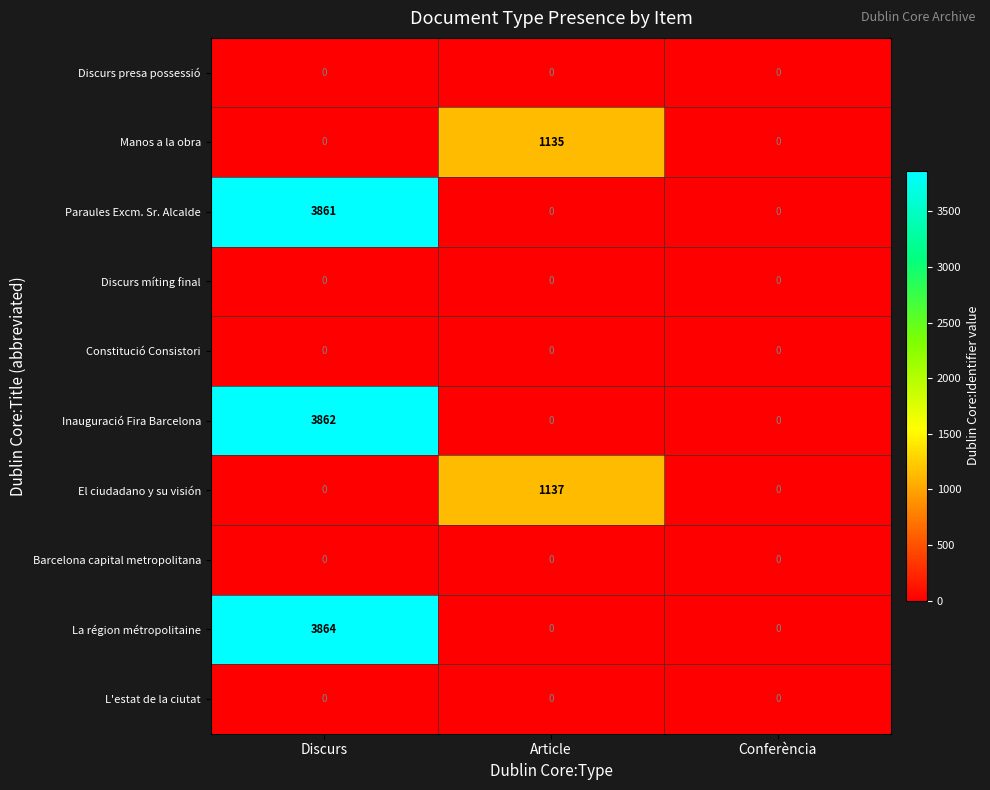

Reading left to right, extract all data points from this chart.

Discurs presa possessió: 0	0	0
Manos a la obra: 0	1135	0
Paraules Excm. Sr. Alcalde: 3861	0	0
Discurs míting final: 0	0	0
Constitució Consistori: 0	0	0
Inauguració Fira Barcelona: 3862	0	0
El ciudadano y su visión: 0	1137	0
Barcelona capital metropolitana: 0	0	0
La région métropolitaine: 3864	0	0
L'estat de la ciutat: 0	0	0